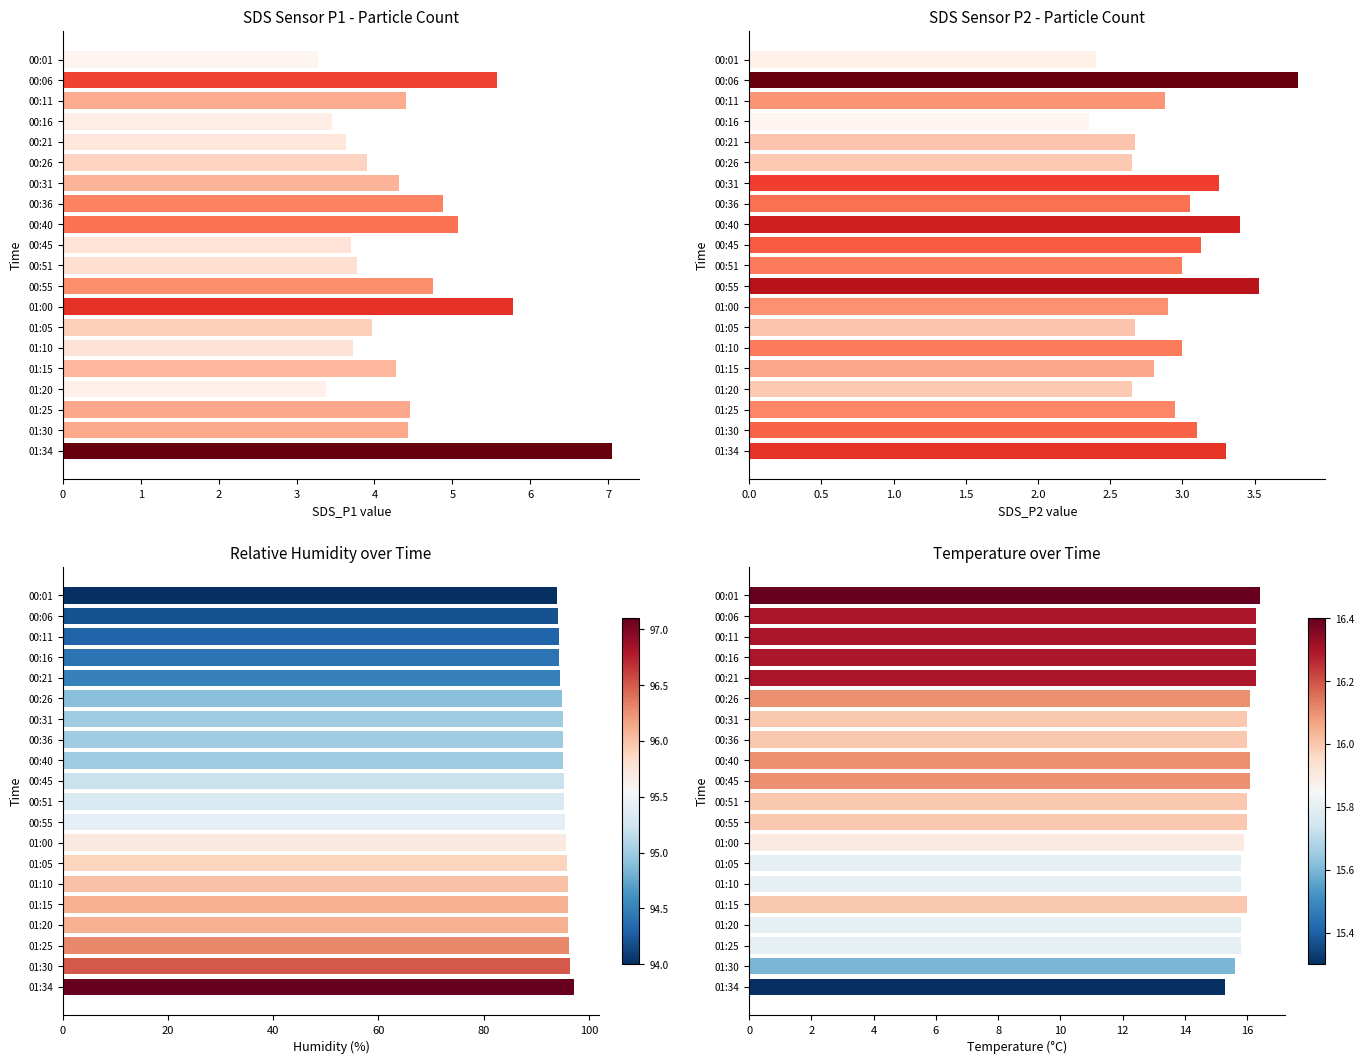

Between 01:25 and 01:05, which is larger?

01:25